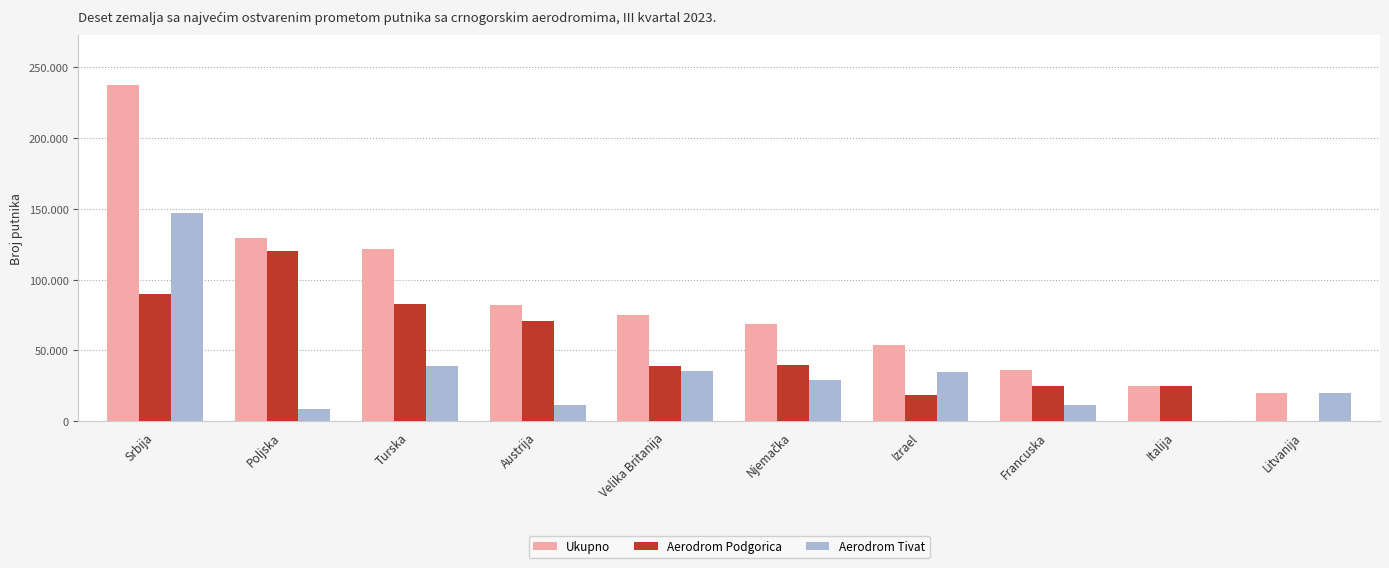

Which series has the widest spread of values?

Ukupno